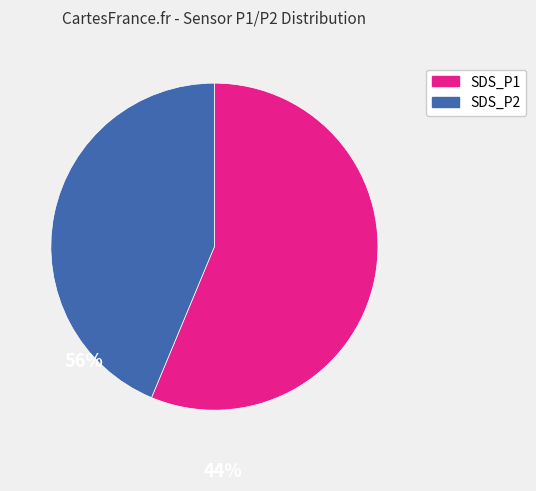

Does any single category account for the majority?

Yes